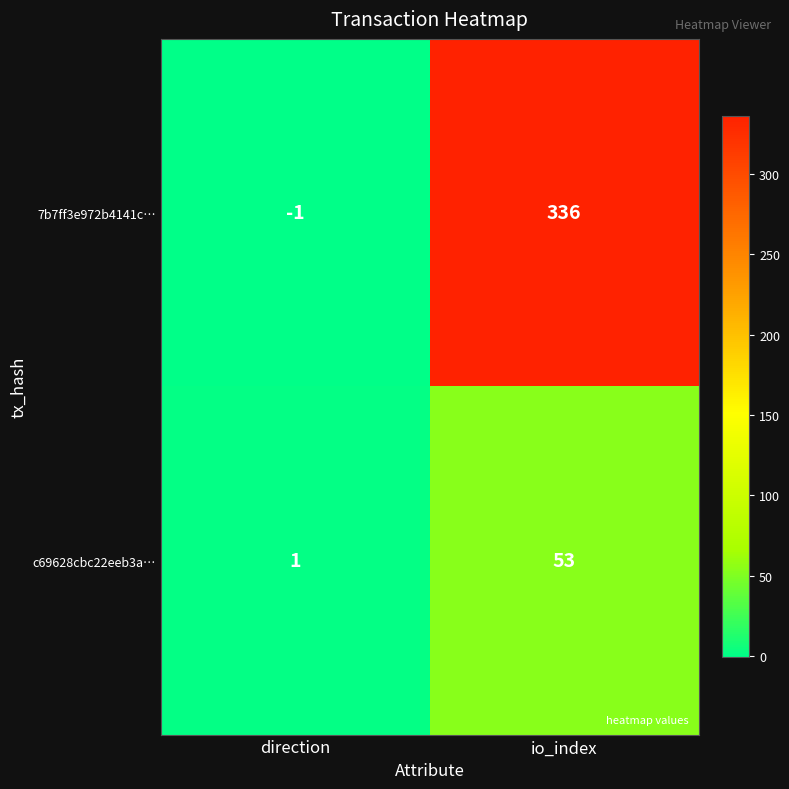

What is the greatest value displayed?

336